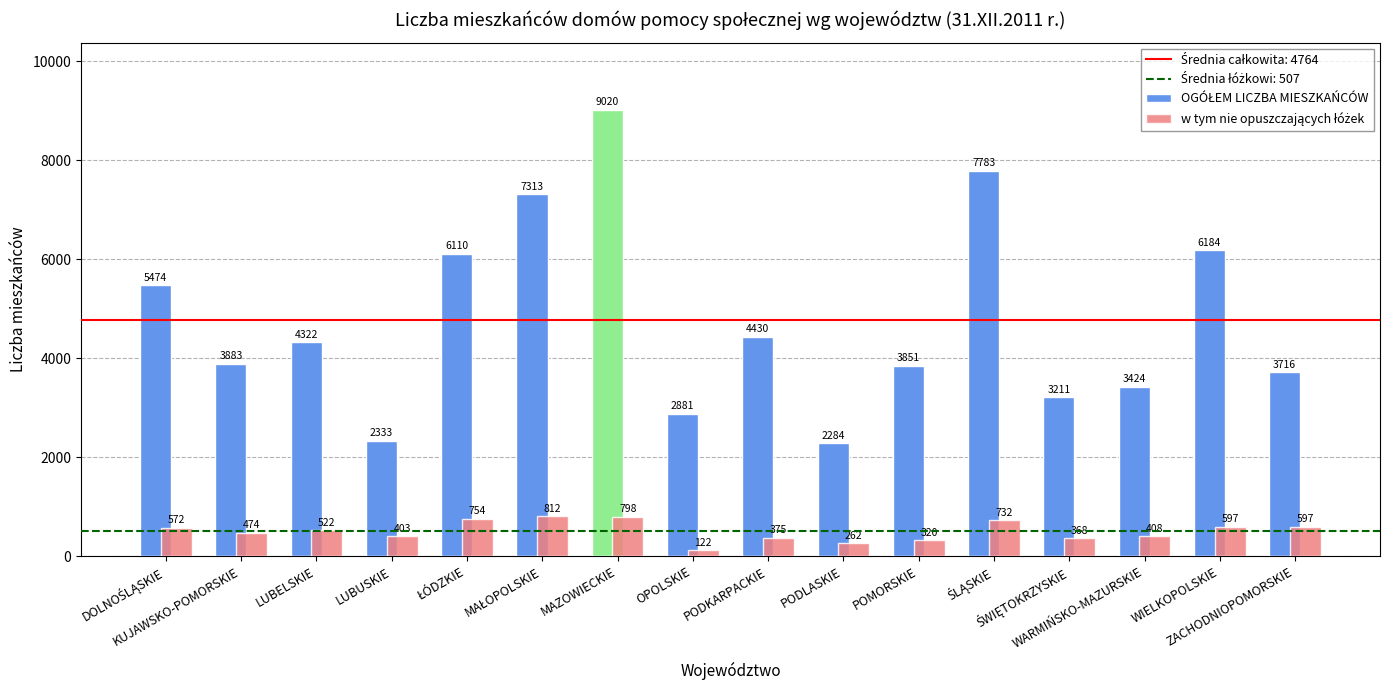

What position from the left is WIELKOPOLSKIE?

15